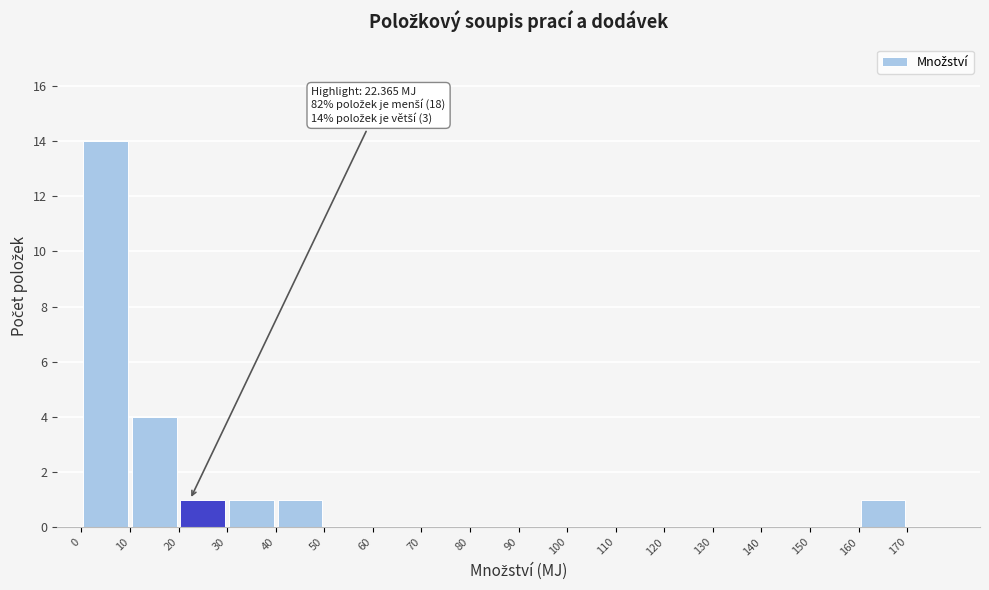

Which range on the x-axis has the tallest bar?

0 to 10